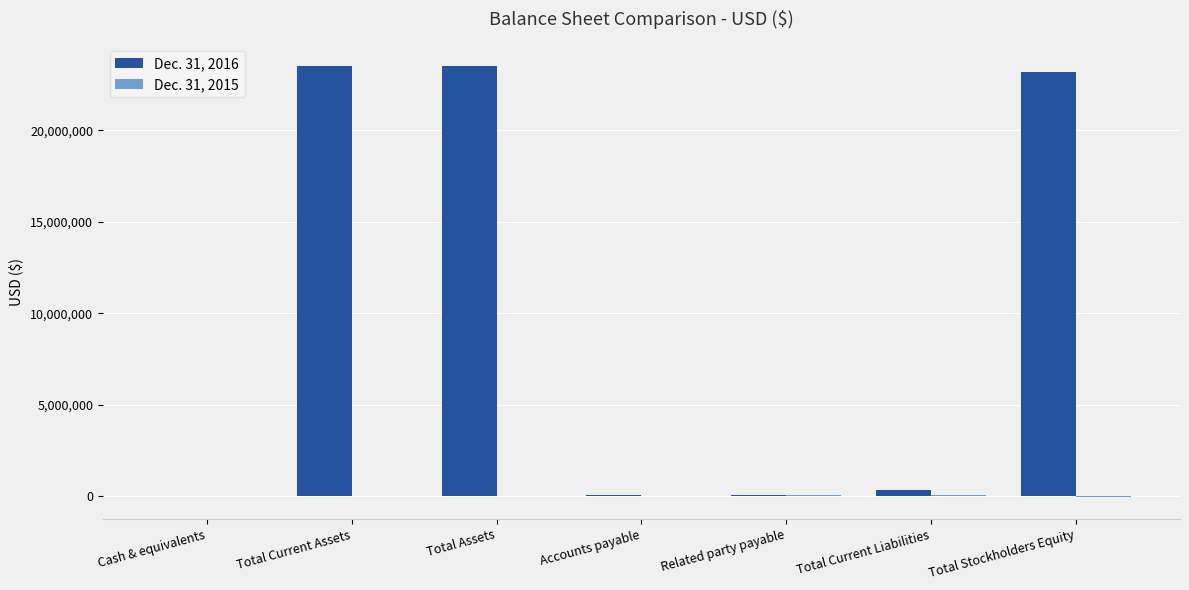

Which series has the largest total across all categories?

Dec. 31, 2016